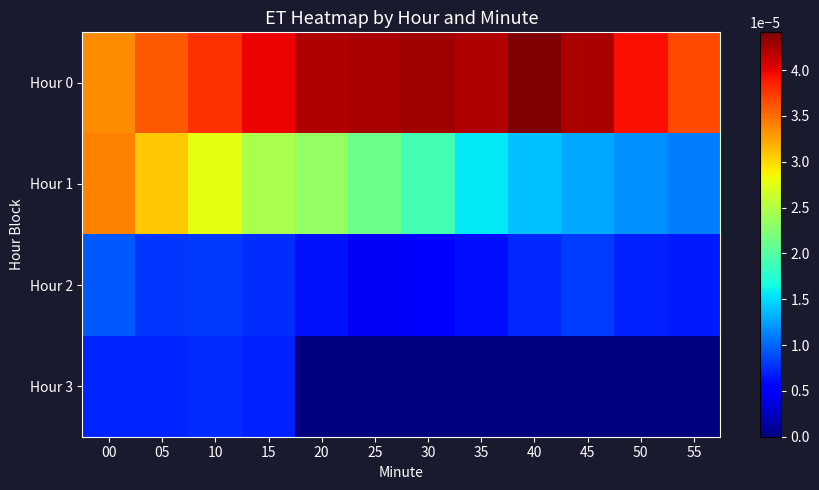

At how many categories does at least one series exceed 0?

12